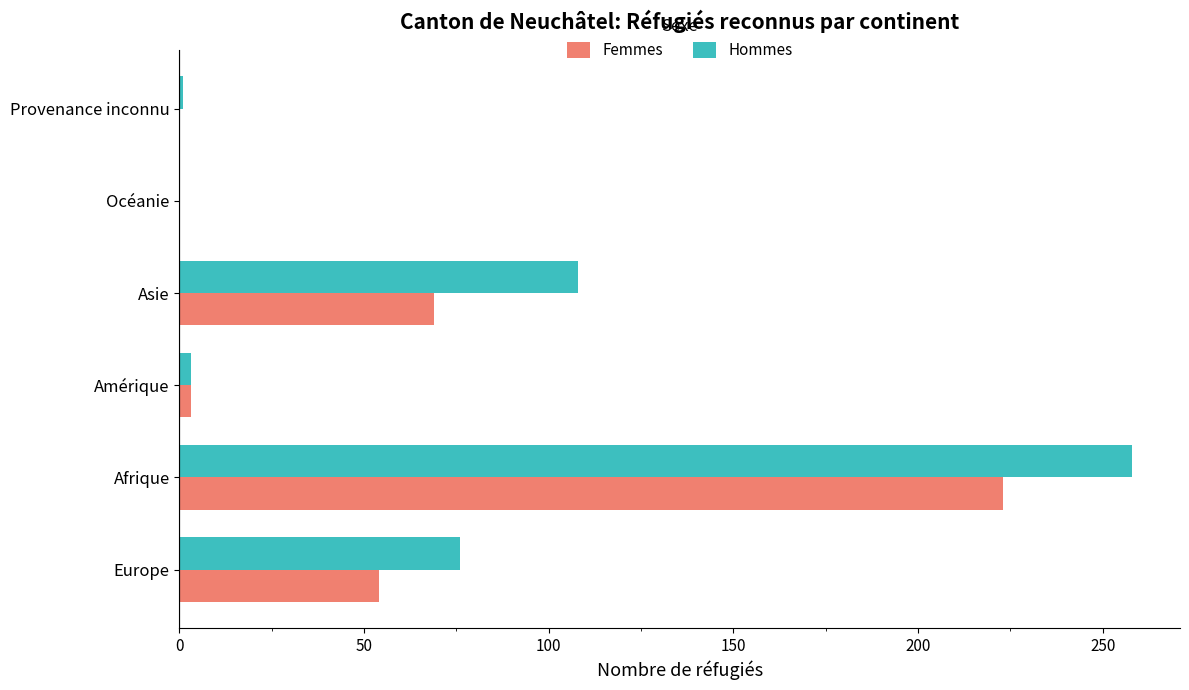

What is the maximum value shown in the chart?

258